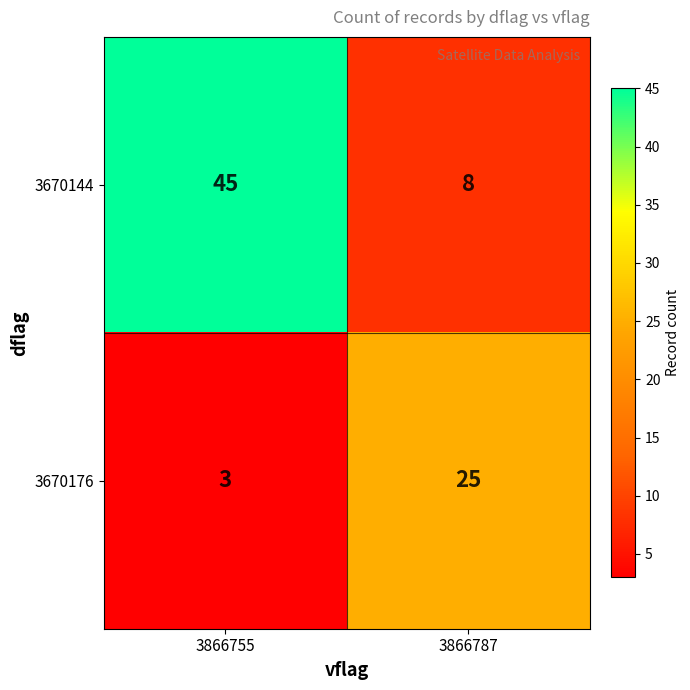

At how many categories does at least one series exceed 36?

1